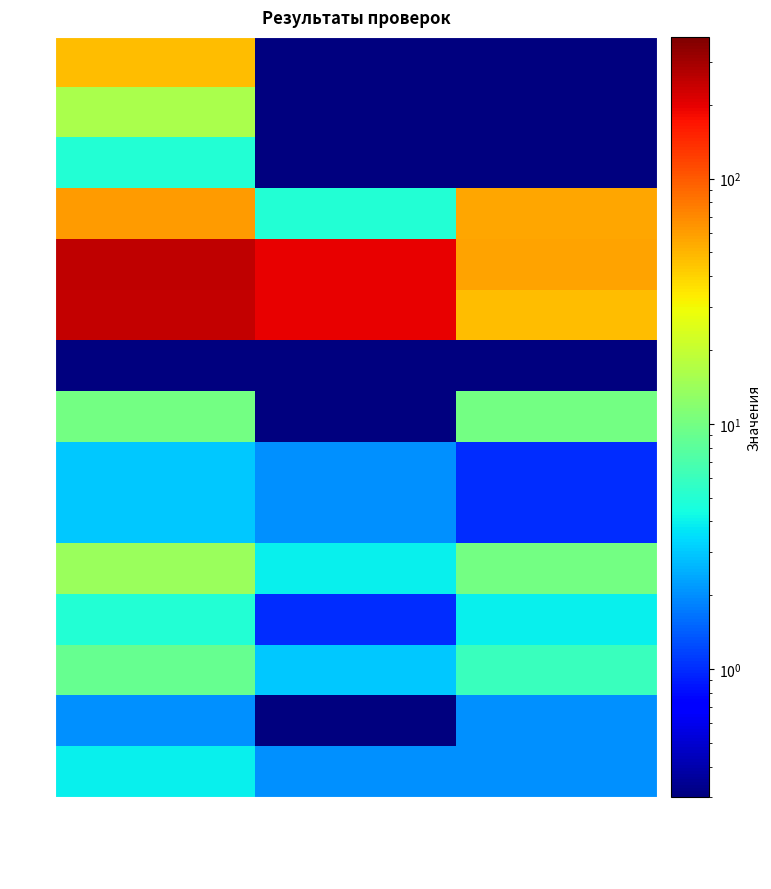

At which category is the sum across all series the highest?

Всего